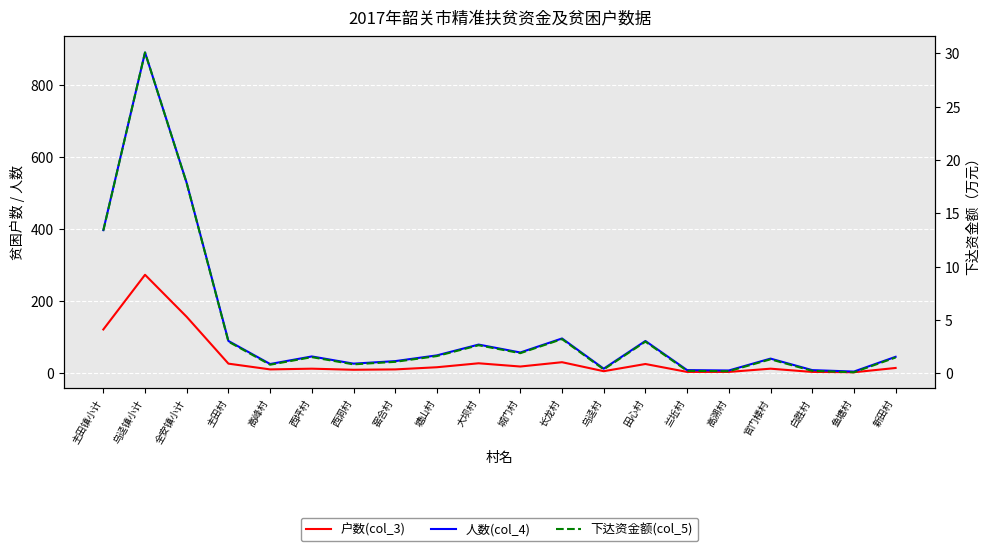

What are all the series names shown in the legend?

户数(col_3), 人数(col_4), 下达资金额(col_5)